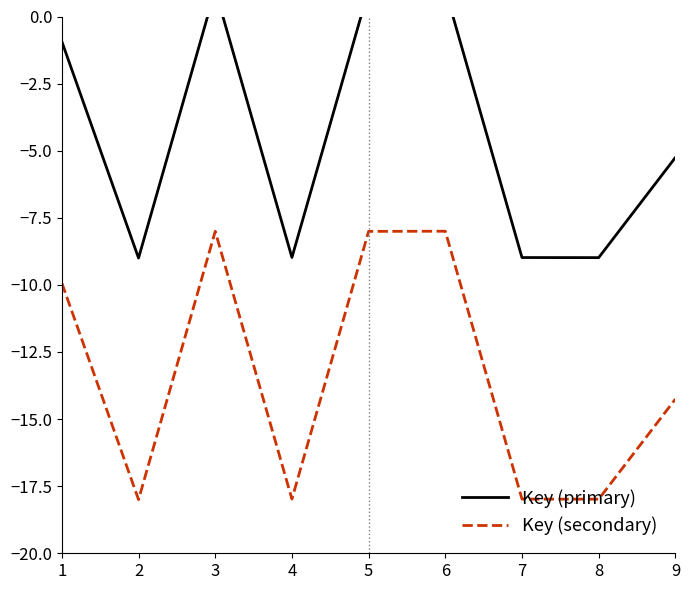

What is the value of the Key (secondary) point at the 6th from the left?

-8.0